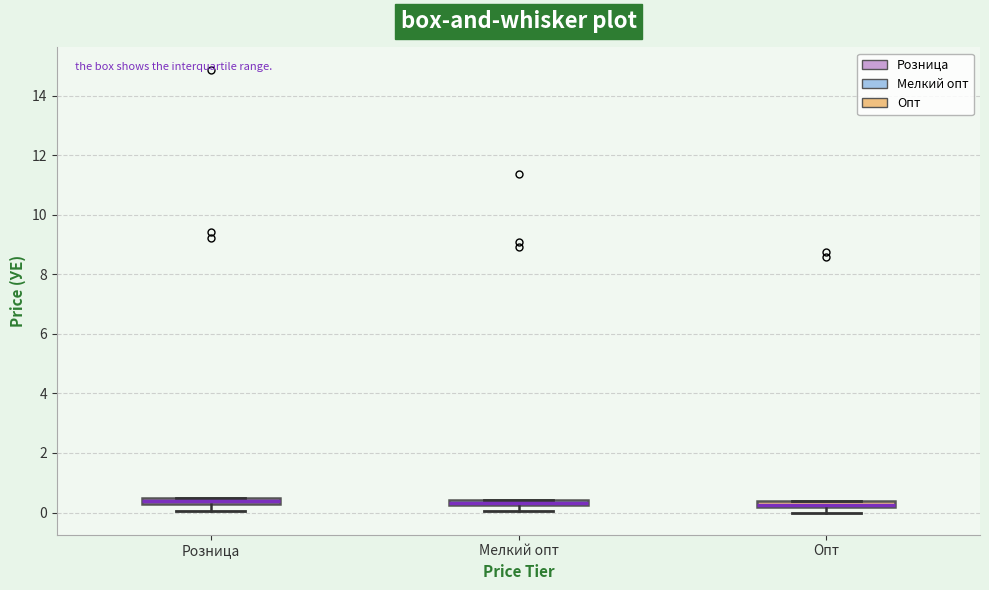

Where is the lower edge of the box for Мелкий опт on the y-axis? The values are not printed on the chart, so give them approximately, as read against the axis.

0.2